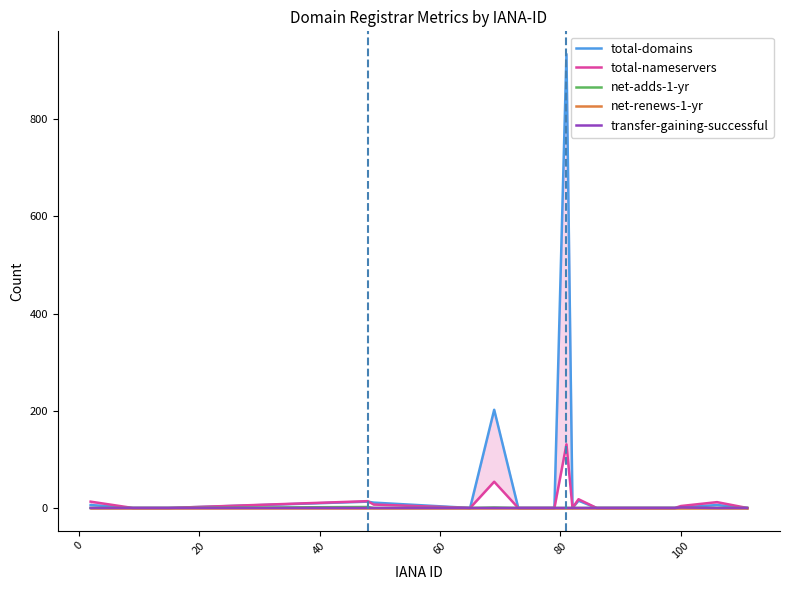

How many lines are shown in the chart?

5